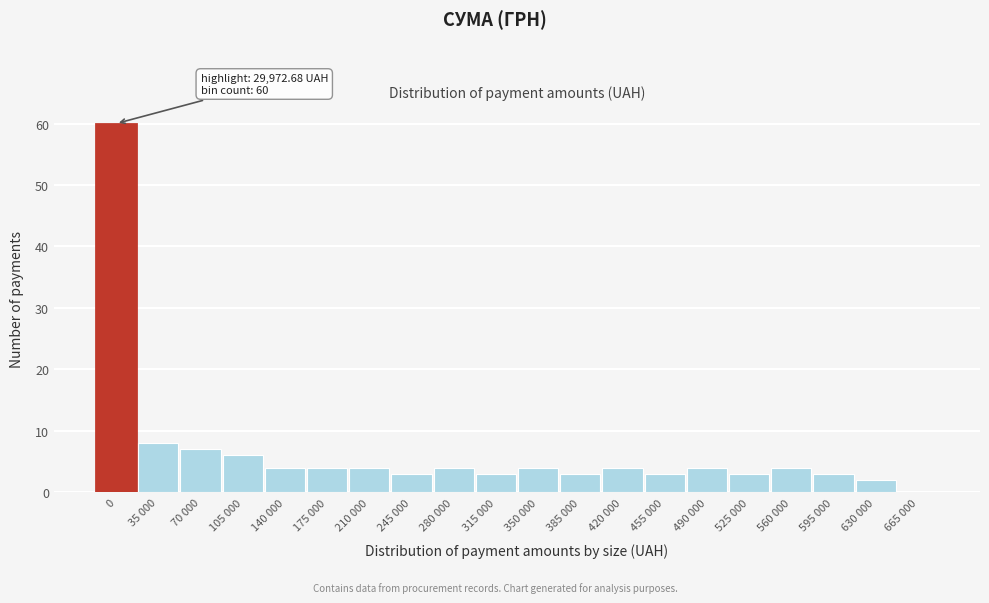

What is the change in value from 70 000 to 315 000?

-4